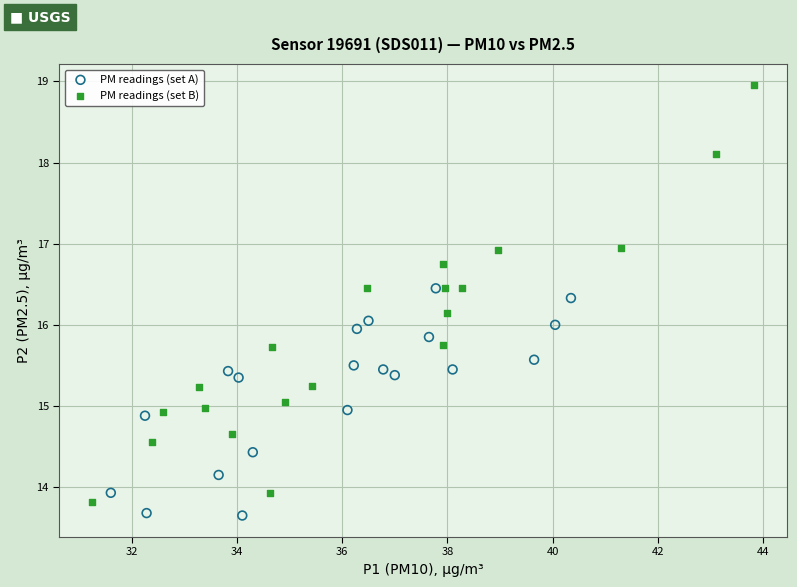

Which series contains the lowest Y value?

PM readings (set A)